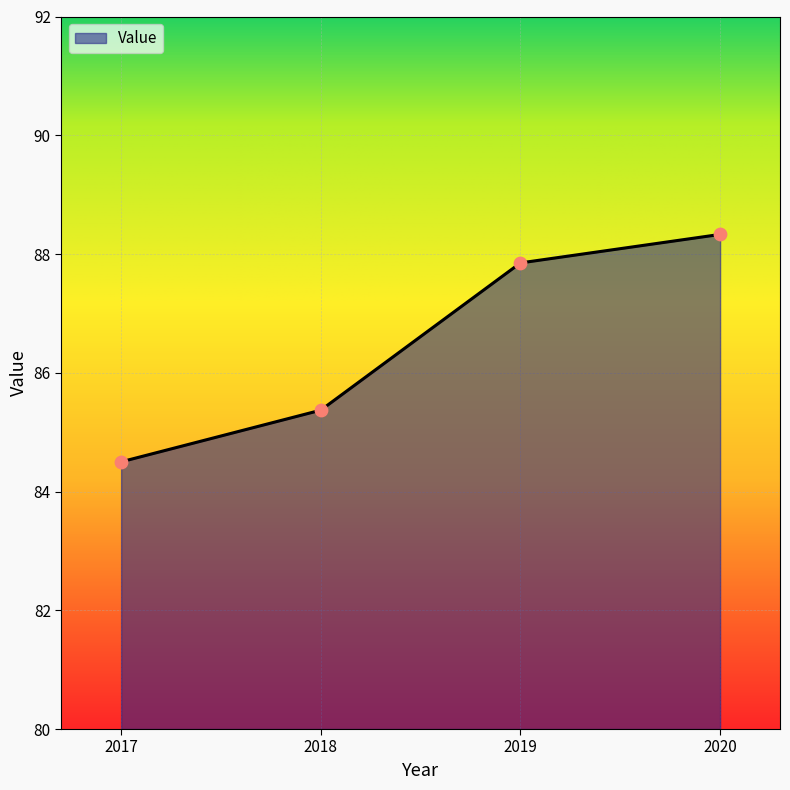

What is the ratio of the value at 2019 to the value at 2017?

1.0